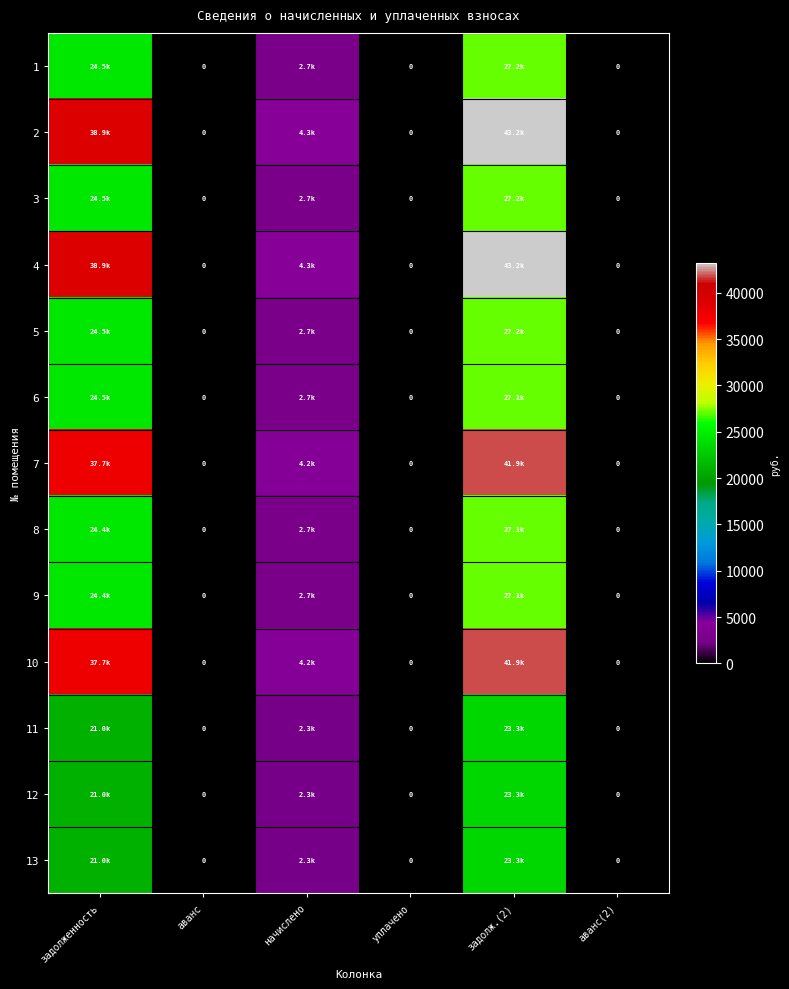

List the series in order of their peak value, highest first.

2, 4, 7, 10, 1, 3, 5, 6, 8, 9, 11, 12, 13